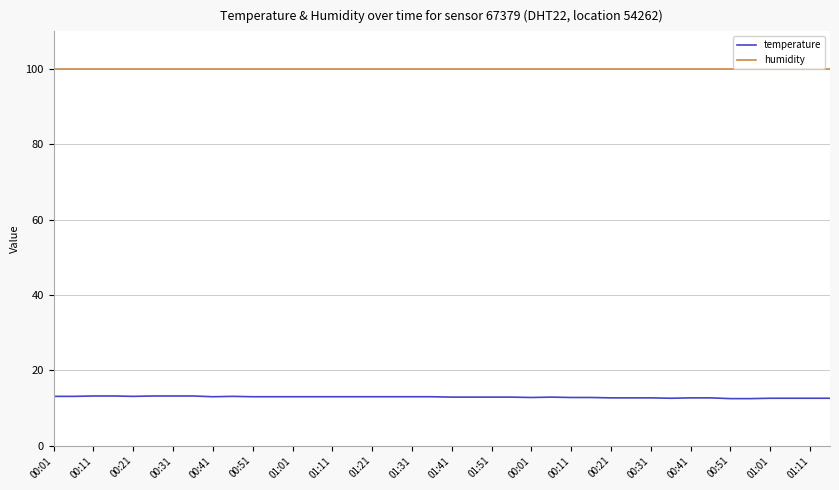

How many distinct data groups are displayed?

2